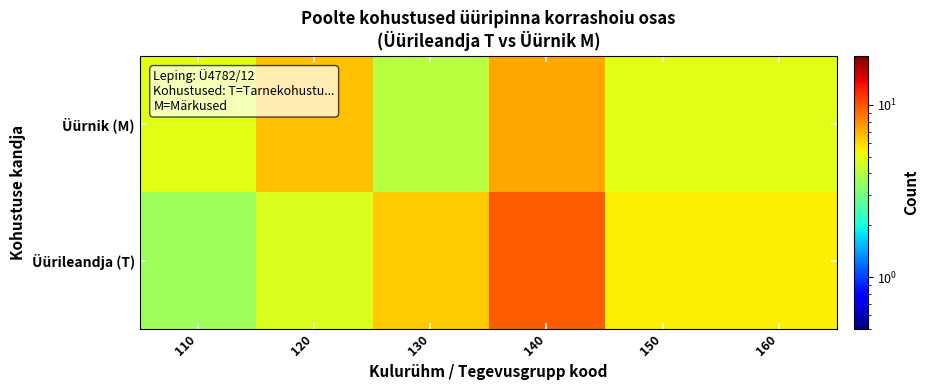

Reading right to left, list all the values displayed in this chart.

Üürileandja (T): 160=5.4	150=5.4	140=9.7	130=6.3	120=4.7	110=3.6
Üürnik (M): 160=4.9	150=4.9	140=7.3	130=4.1	120=6.5	110=4.9